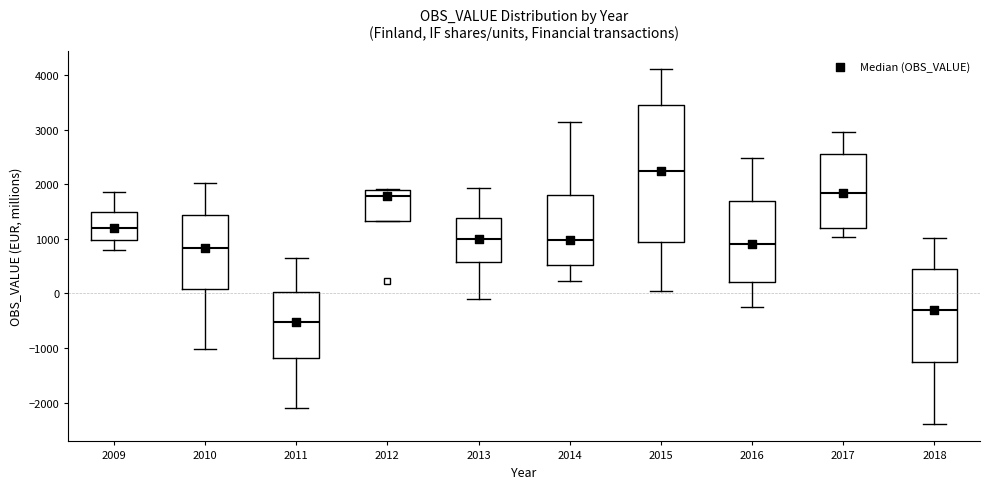

Where is the lower edge of the box at x = 2012 on the y-axis? The values are not printed on the chart, so give them approximately, as read against the axis.

1300